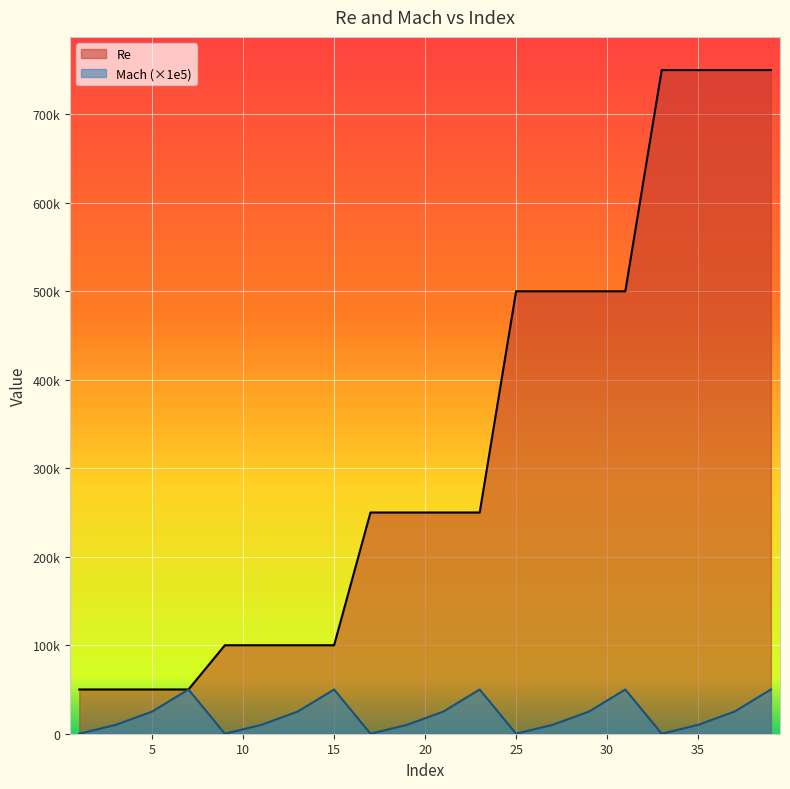

Is the value of Re at 31 greater than the value of Mach at 27?

Yes